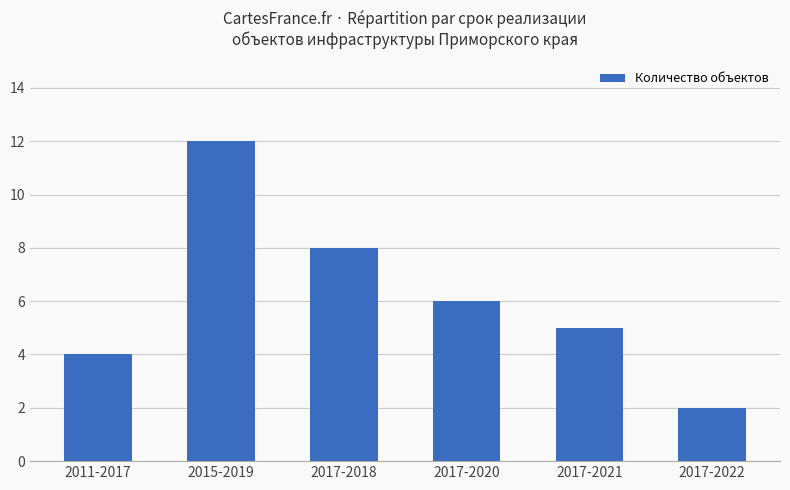

Reading right to left, what are all the values shown in this chart?

2017-2022=2	2017-2021=5	2017-2020=6	2017-2018=8	2015-2019=12	2011-2017=4